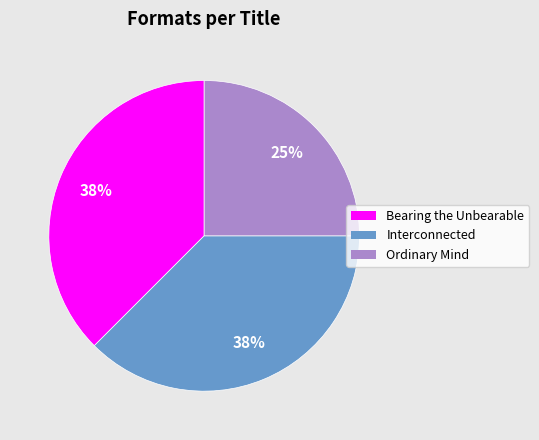

Is it true that Interconnected is 52% of the pie?

False